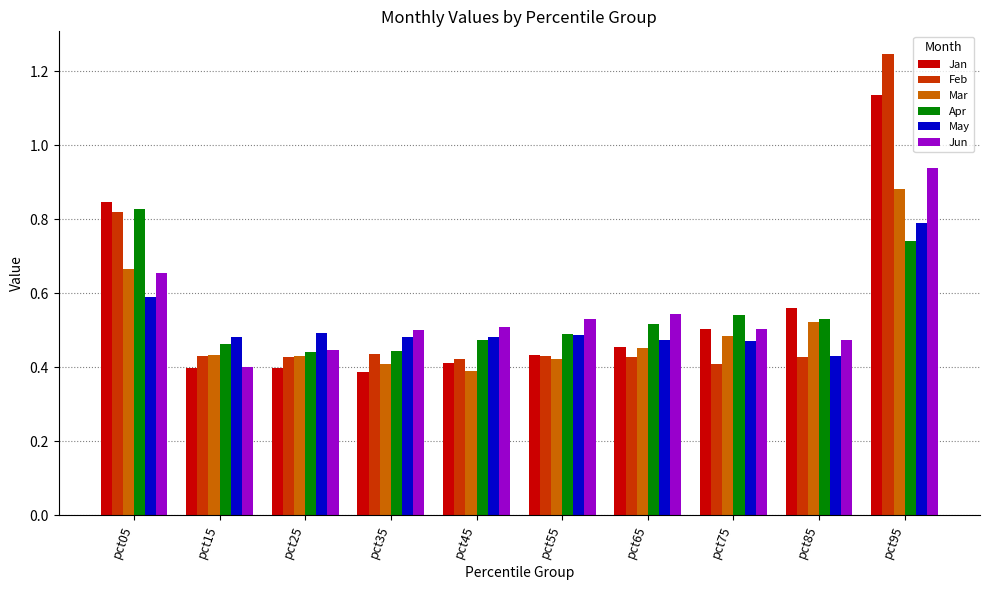

What is the total value across all series at pct05?

4.4